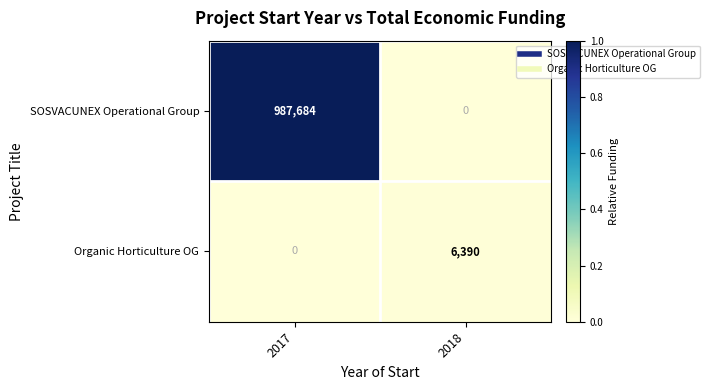

Reading left to right, list all the values displayed in this chart.

SOSVACUNEX Operational Group: 987684	0
Organic Horticulture OG: 0	6390